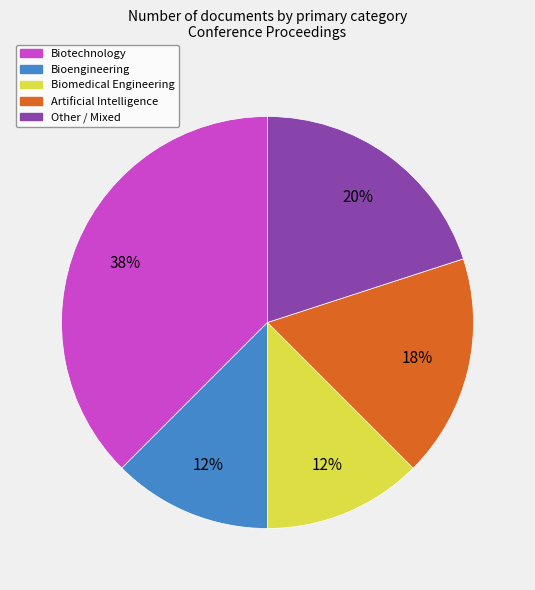

To the nearest percent, what percentage of the pie is Other / Mixed?

20%